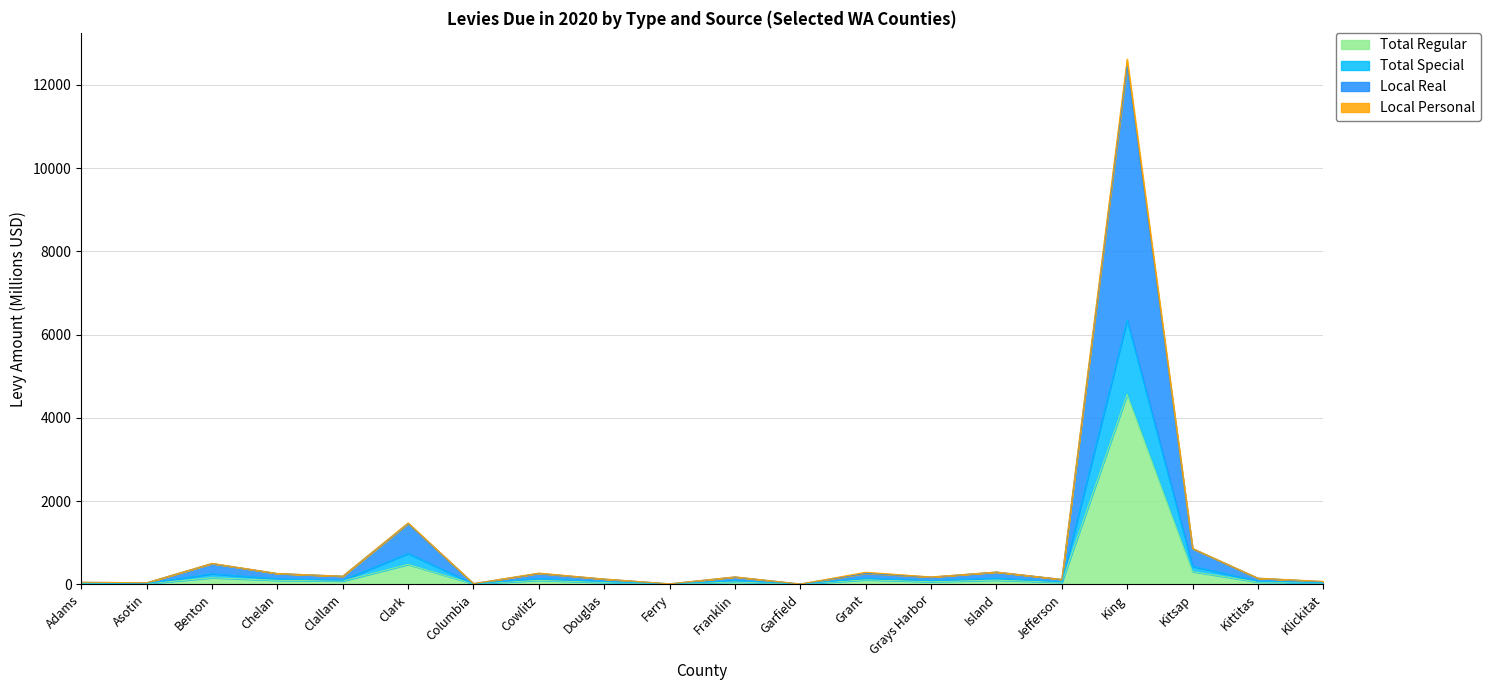

True or false: Total Regular has a value of 479.4 at Clark.

True